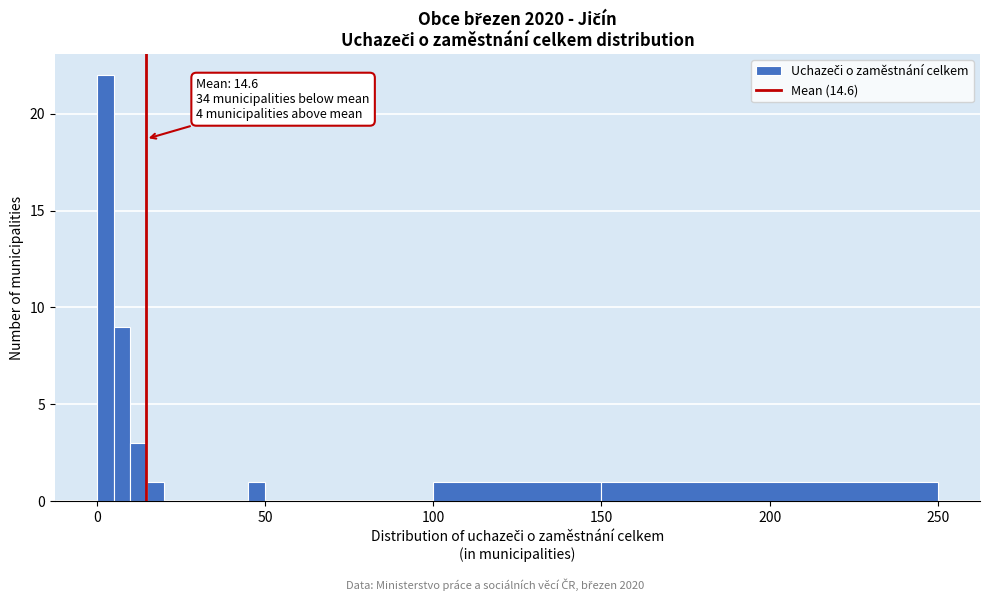

Around what value on the x-axis is the tallest bar? Give the approximate position of its centre, as read against the axis.

5